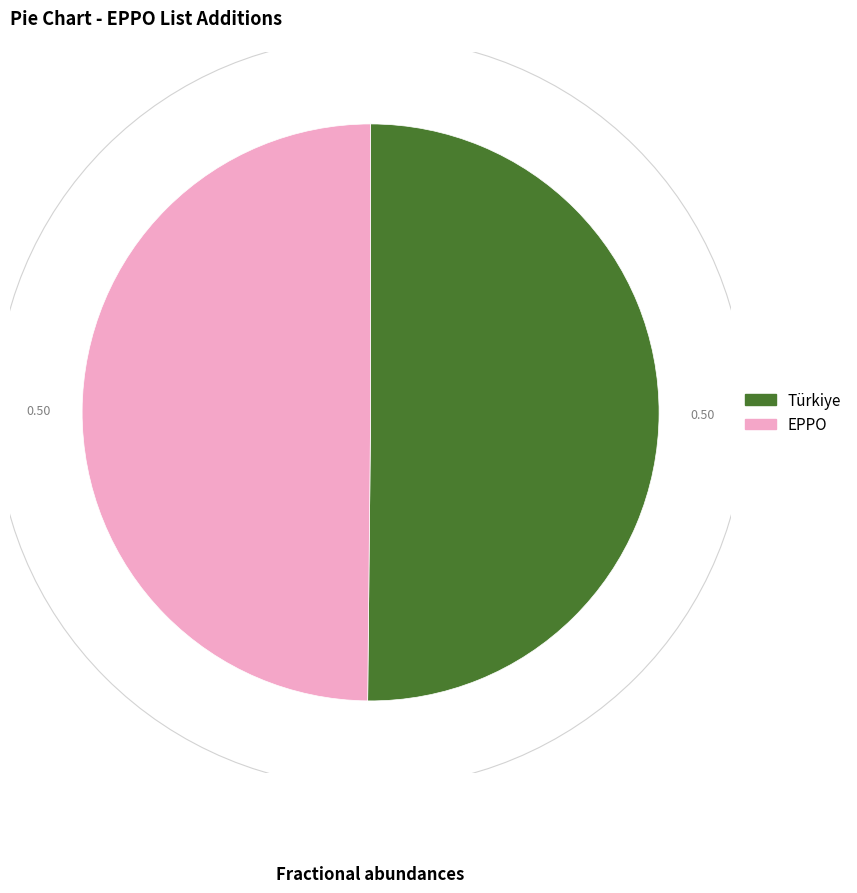

How many segments does this pie chart have?

2